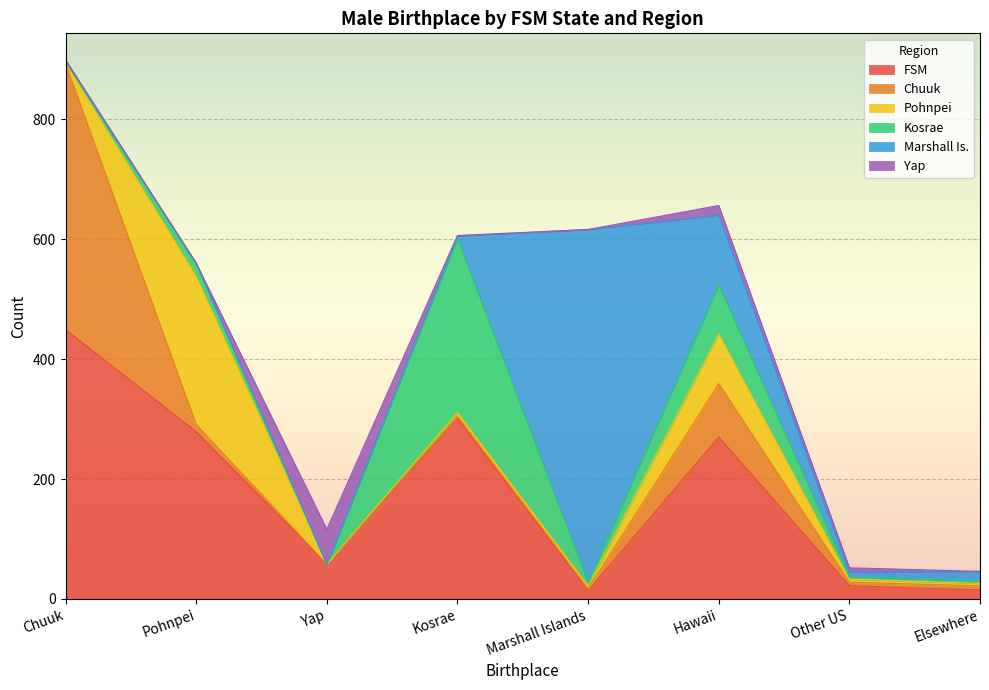

How many categories are shown in the chart?

8